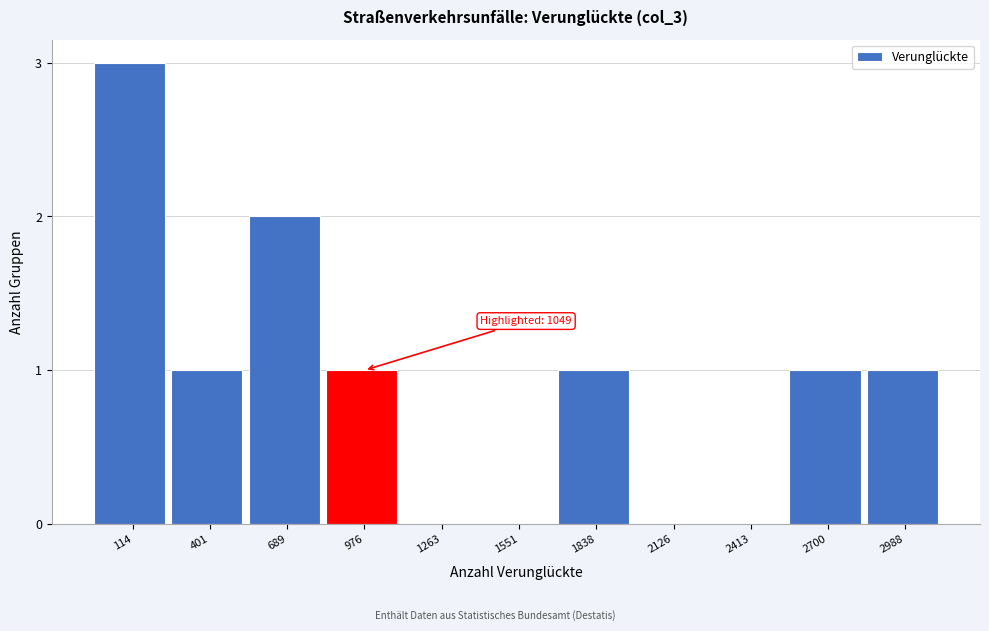

Reading left to right, list all the values displayed in this chart.

114=3	401=1	689=2	976=1	1263=0	1551=0	1838=1	2126=0	2413=0	2700=1	2988=1